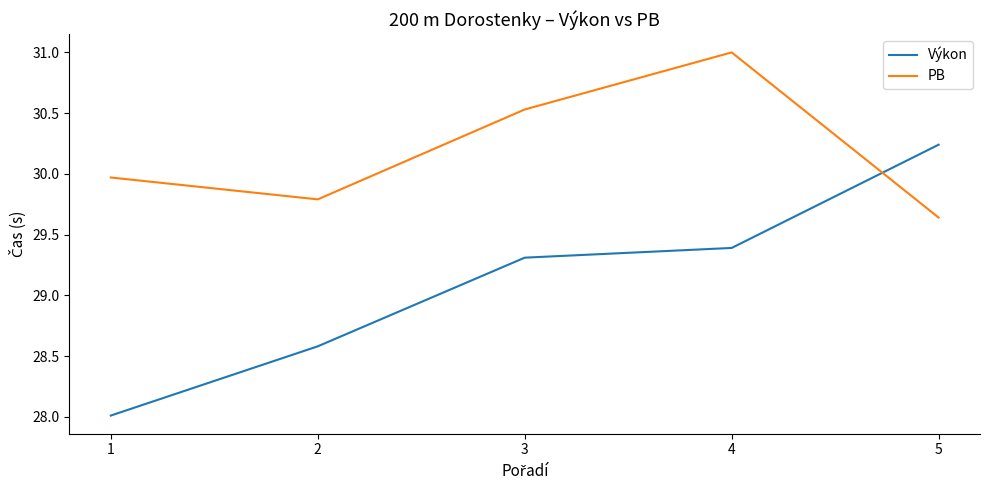

How many lines are shown in the chart?

2